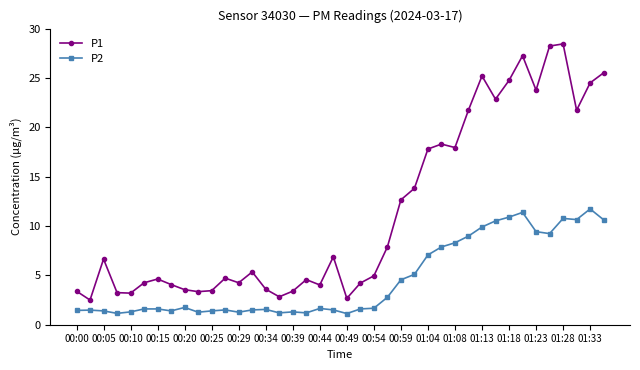

True or false: P2 has more than 0 points higher than both neighbors.

True